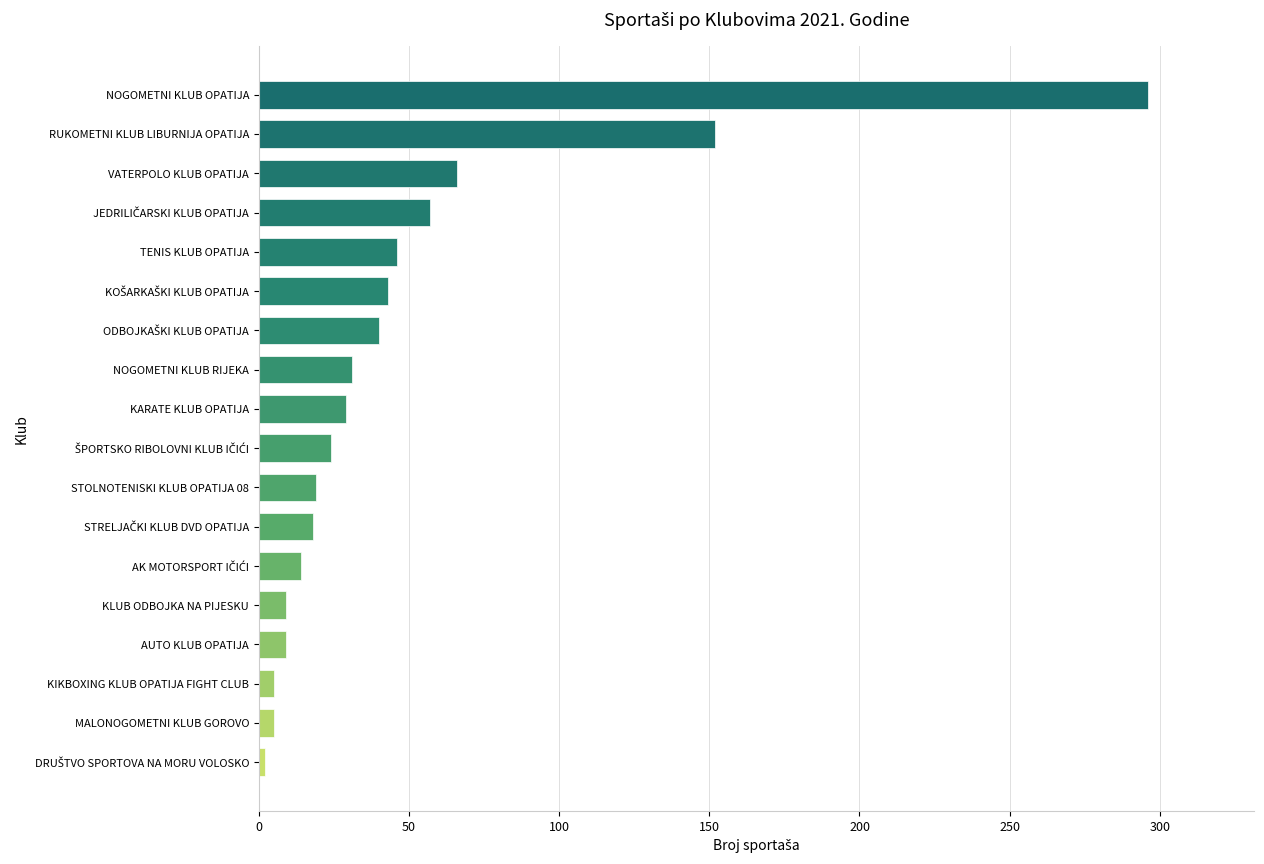

The chart shows a value of 34 at RUKOMETNI KLUB LIBURNIJA OPATIJA. True or false?

False